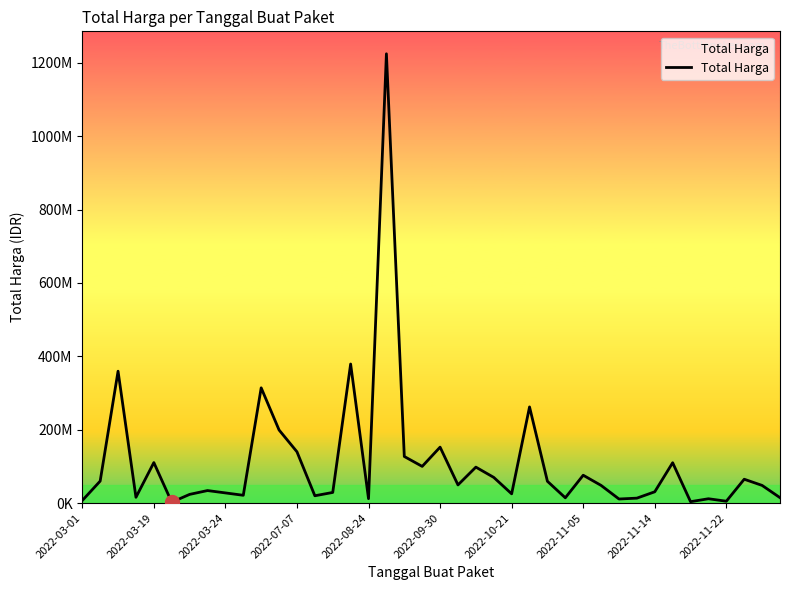

Does the chart display data point markers on the line(s)?

No